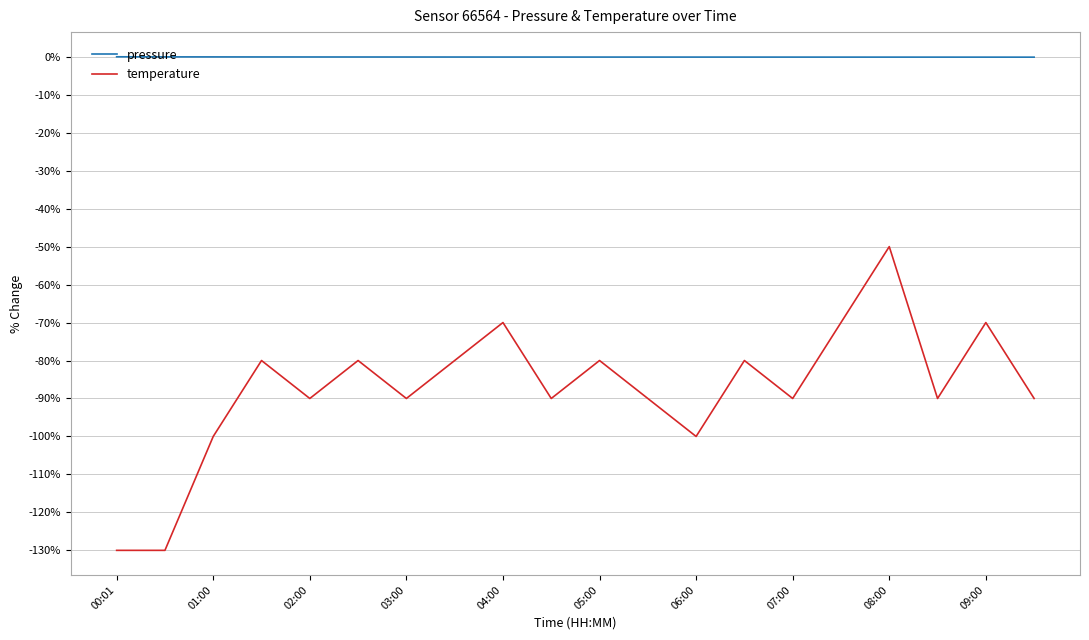

Which series has the largest range (max minus min)?

temperature